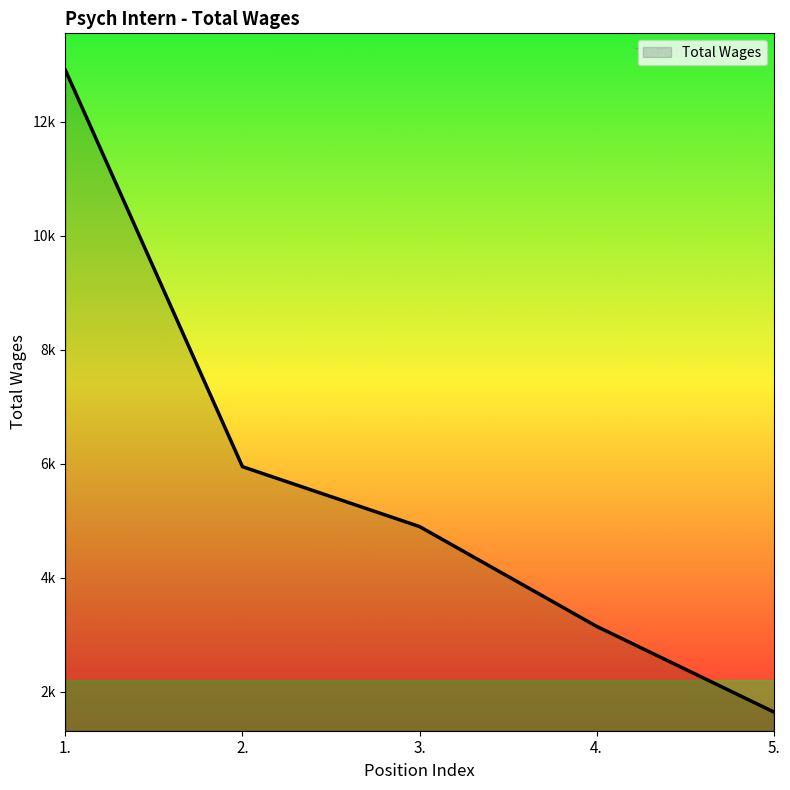

True or false: the data shows 9783 at 2..

False